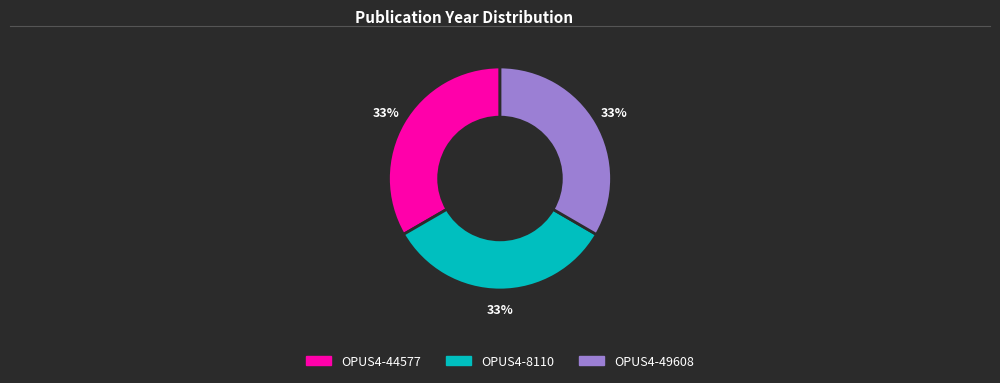

How many segments does this pie chart have?

3